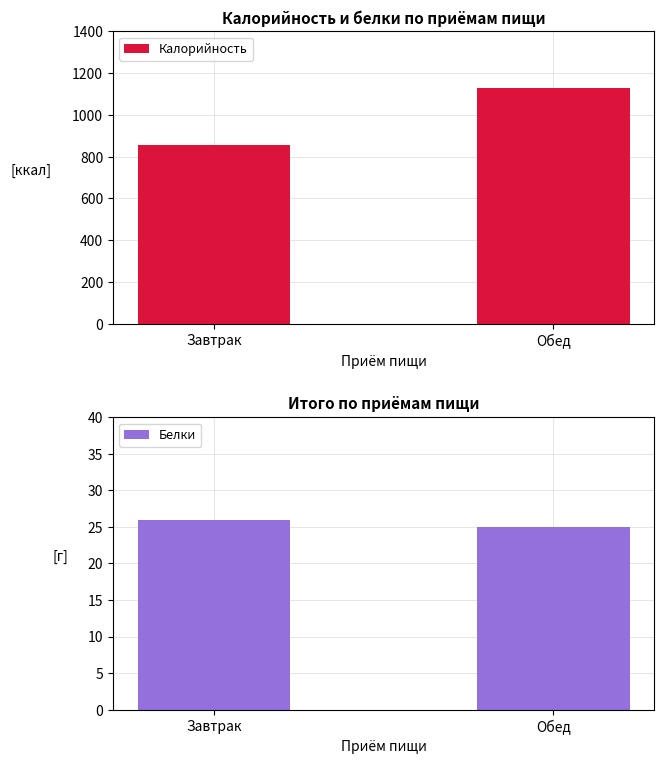

Which series has the largest total across all categories?

Калорийность